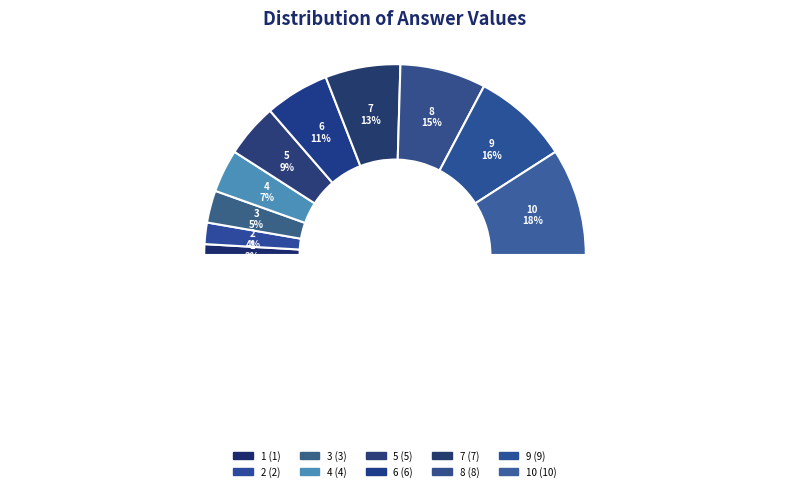

Count the number of slices in the pie.

10